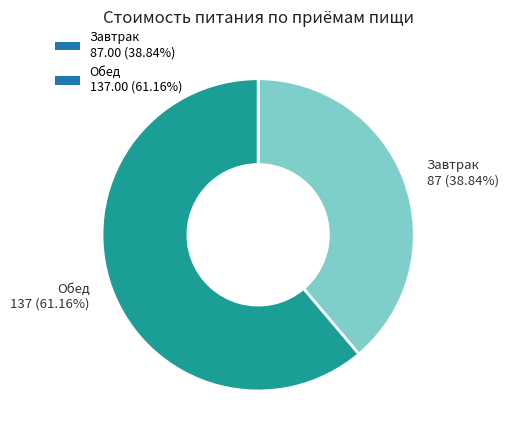

To the nearest percent, what portion does Завтрак represent?

39%